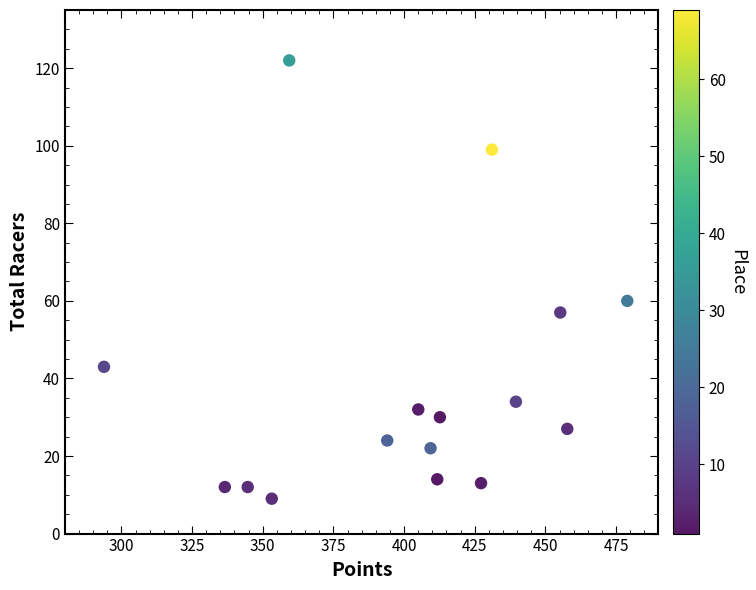

What is the range of Y values (max minus min)?

113